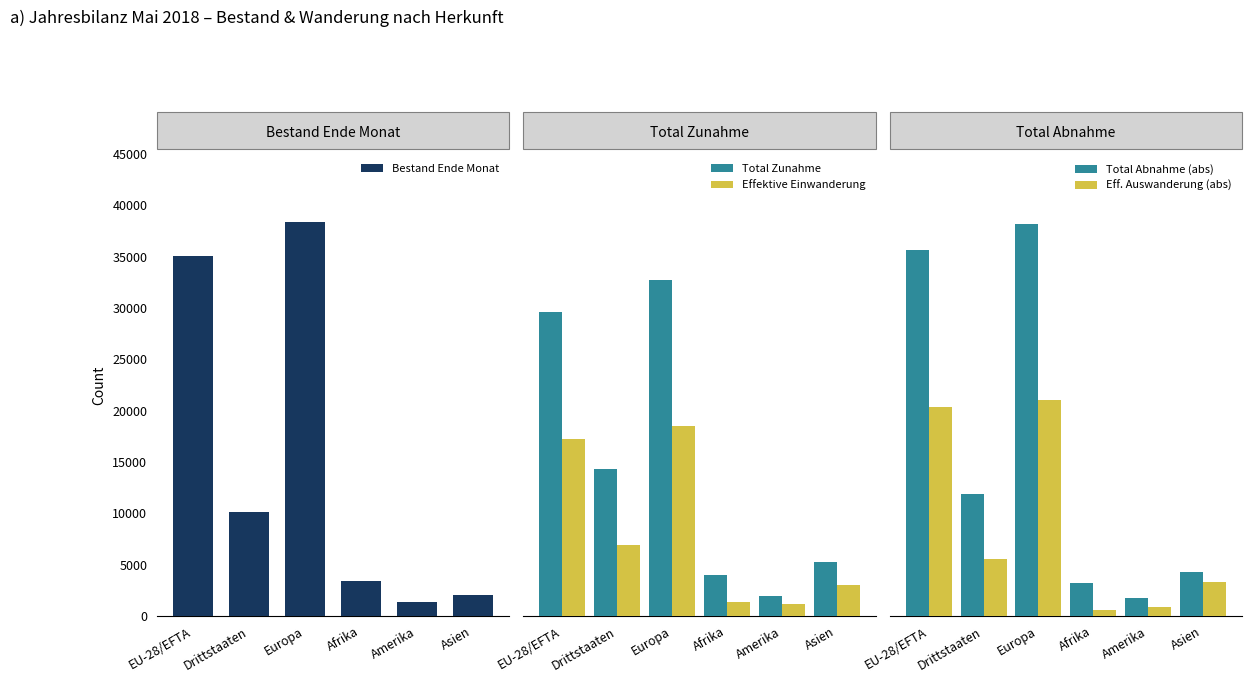

Are the bars horizontal?

No